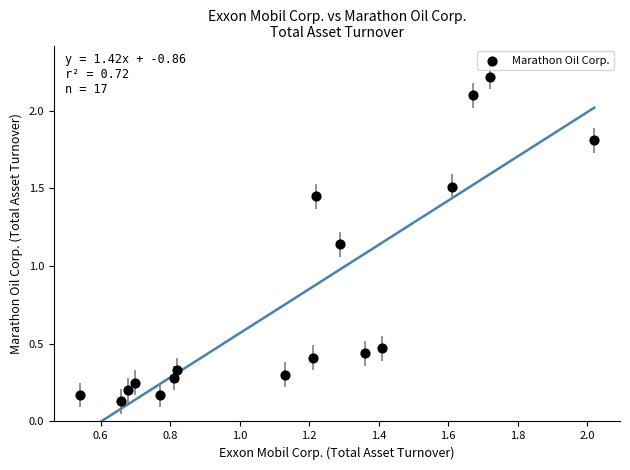

What is the range of Y values (max minus min)?

2.1